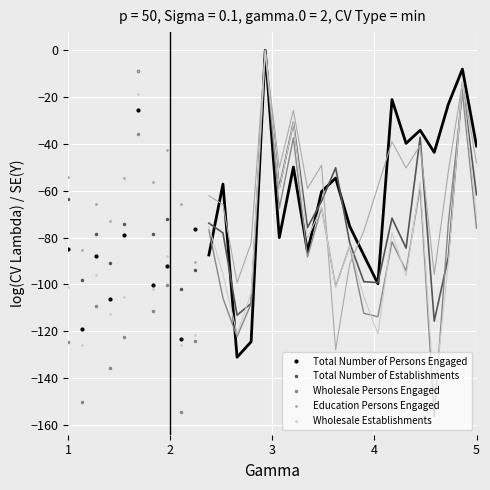

Rank the series by their average value, from highest to lowest.

Education Persons Engaged, Total Number of Establishments, Total Number of Persons Engaged, Wholesale Establishments, Wholesale Persons Engaged